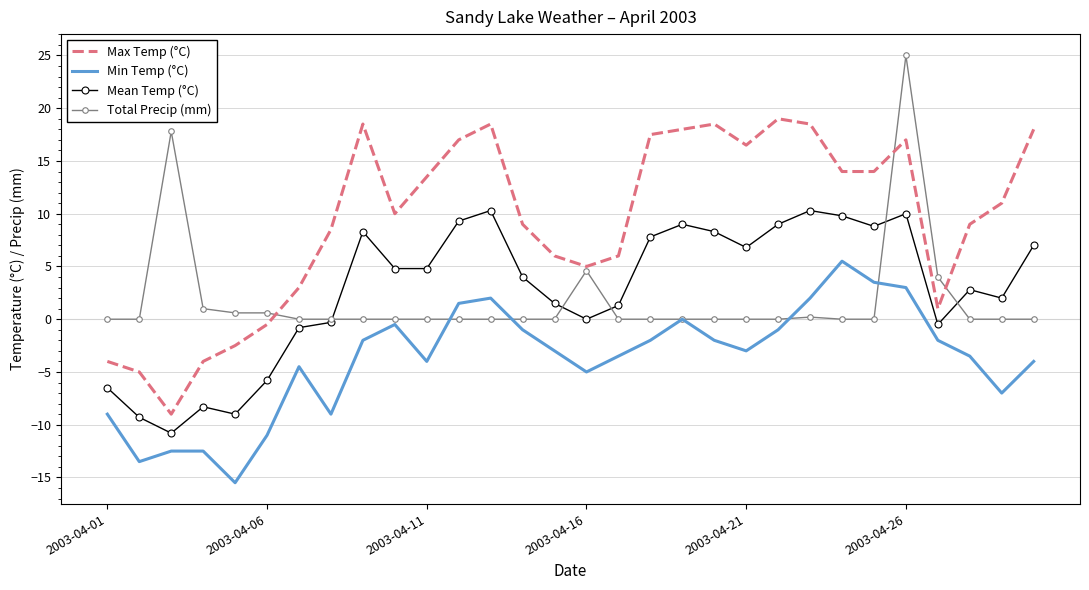

Which series has the largest total across all categories?

Max Temp (°C)